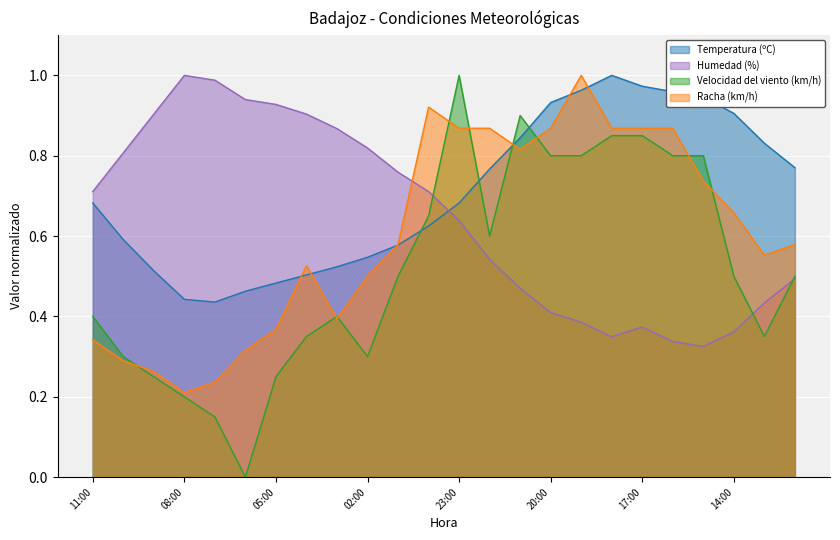

What are all the series names shown in the legend?

Temperatura (ºC), Humedad (%), Velocidad del viento (km/h), Racha (km/h)